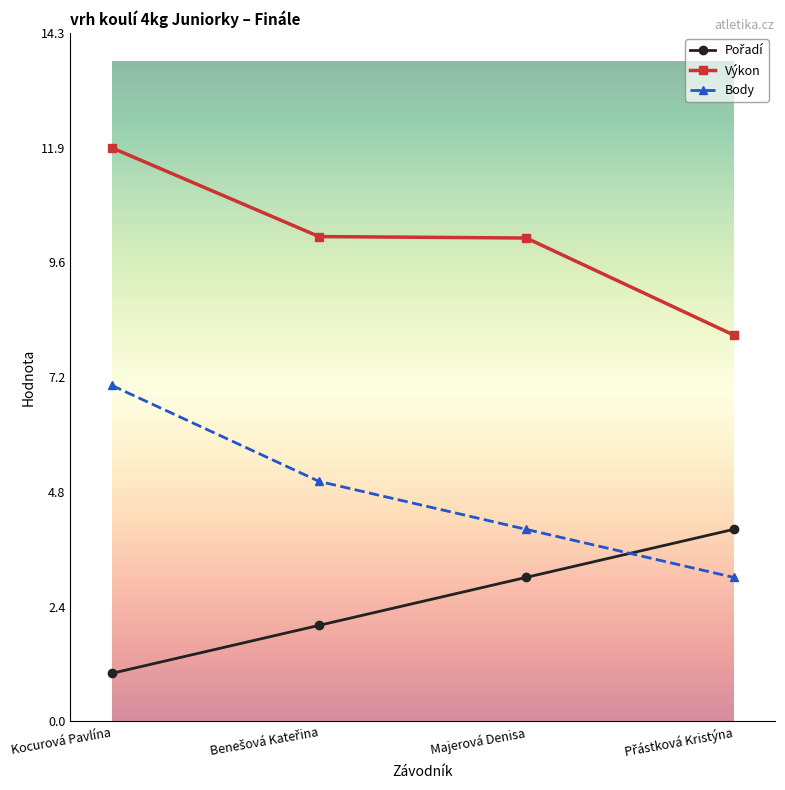

True or false: Výkon and Body cross at least once.

False